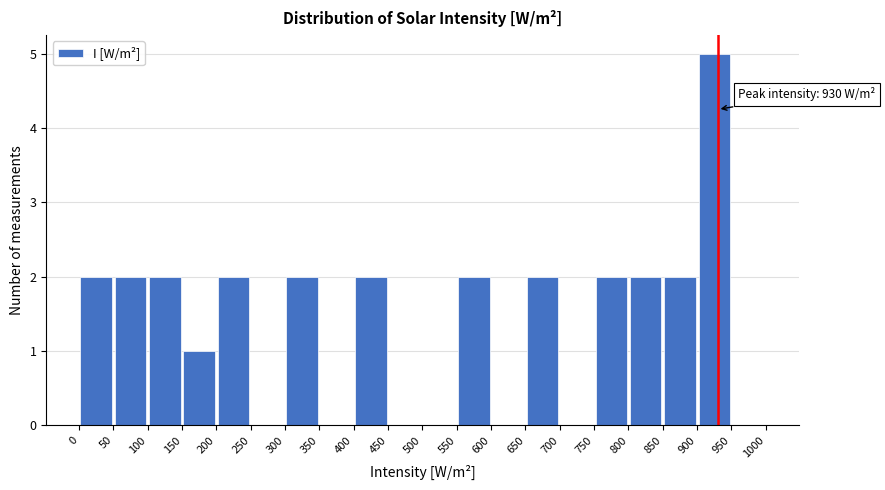

Over which range of the x-axis is the bar tallest?

900 to 950